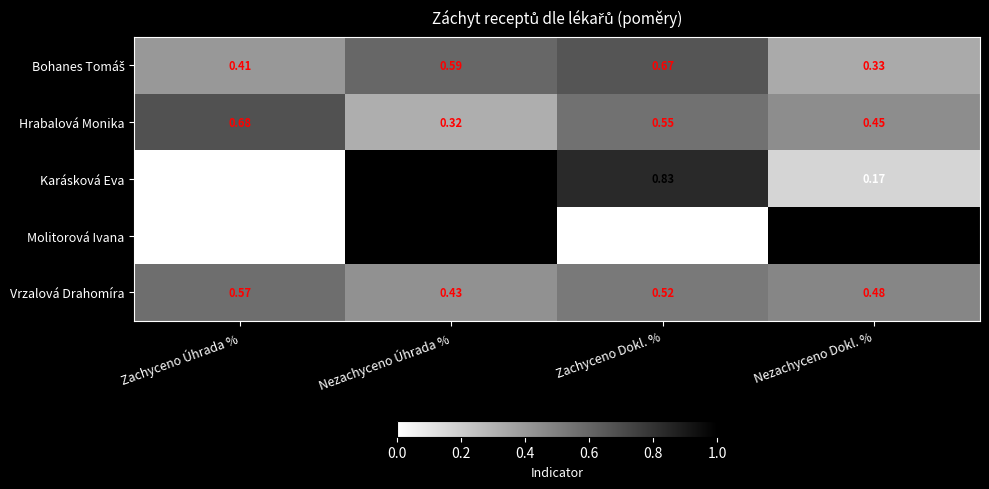

At which label does Vrzalová Drahomíra reach its peak?

Zachyceno Úhrada %